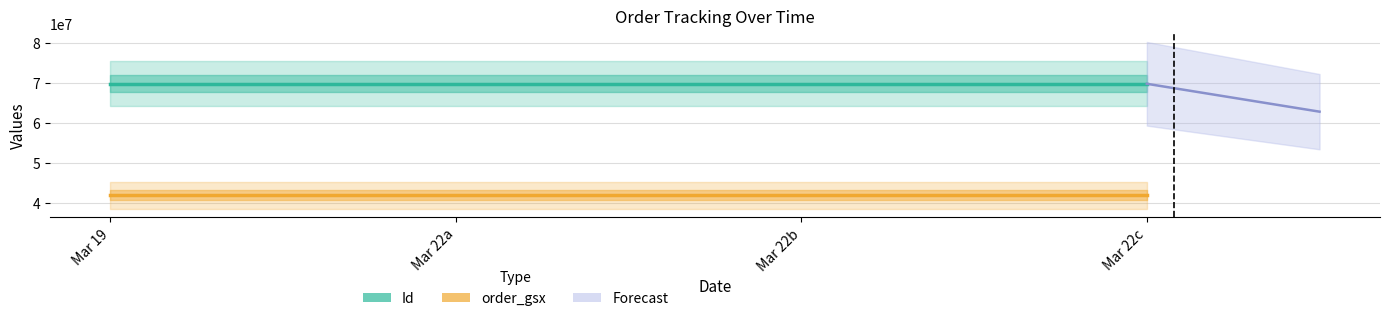

At which category is the sum across all series the highest?

Mar 22c